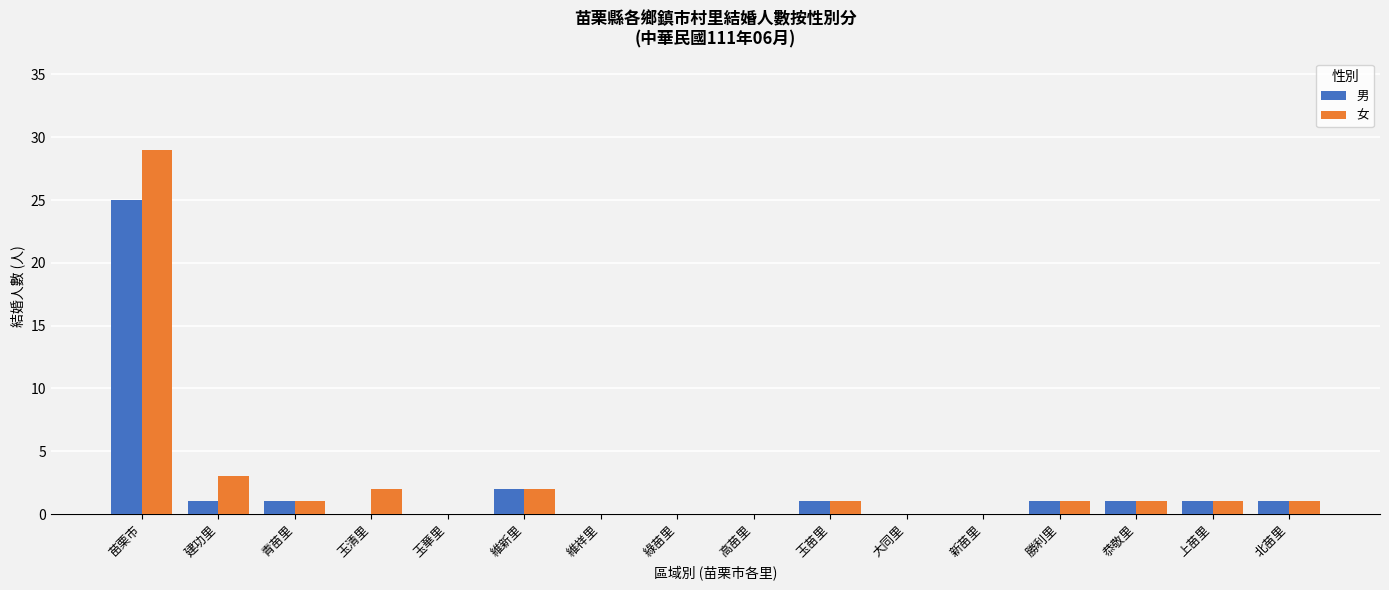

What is the sum of all 男 values?

34